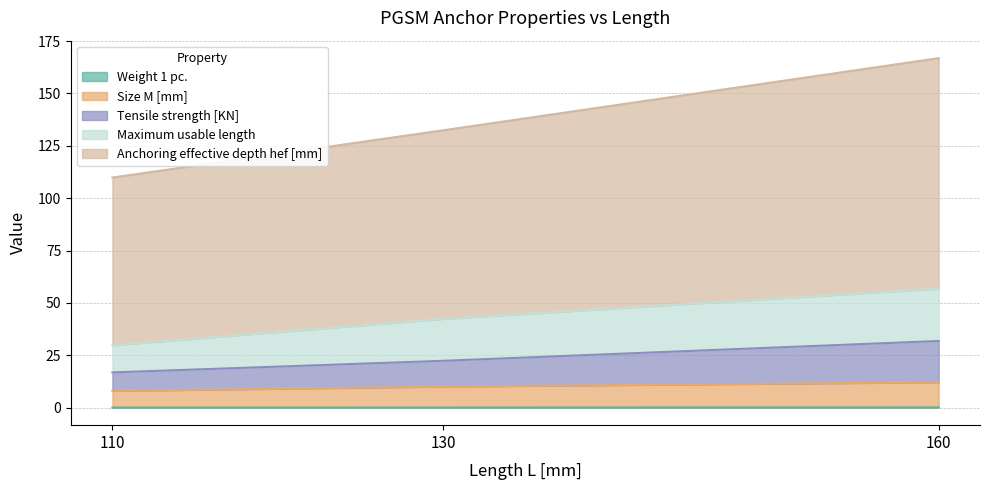

Which series changed the most between 130 and 160?

Anchoring effective depth hef [mm]